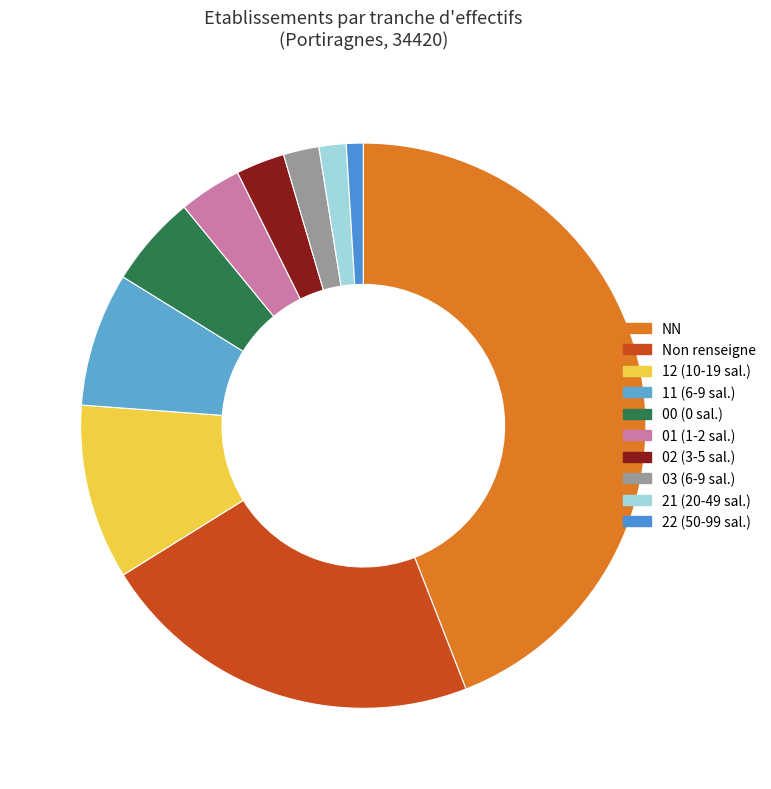

Count the number of slices in the pie.

10